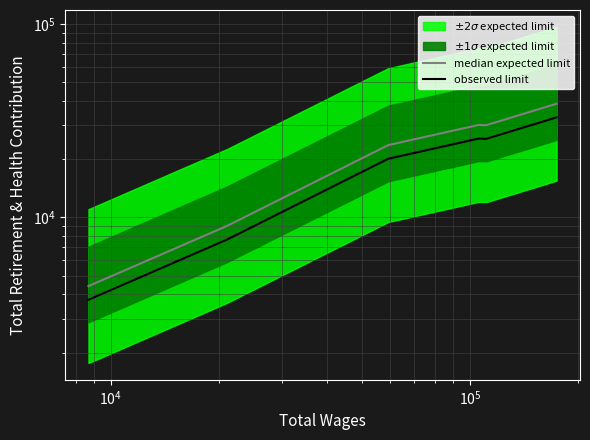

What is the greatest value displayed?

38770.0